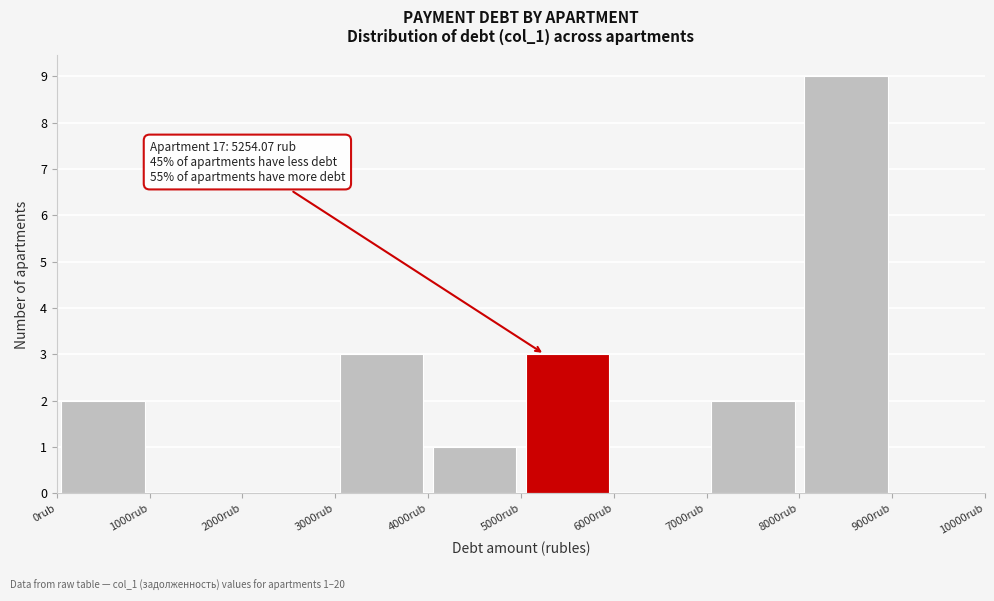

Which range on the x-axis has the tallest bar?

8000 to 9000